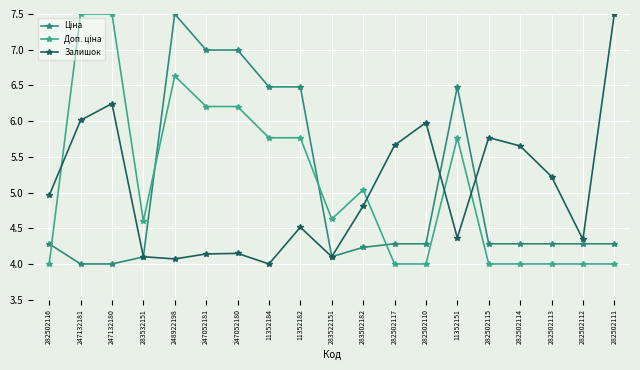

Rank the series at 11352151 from highest to lowest value.

Ціна, Доп. ціна, Залишок